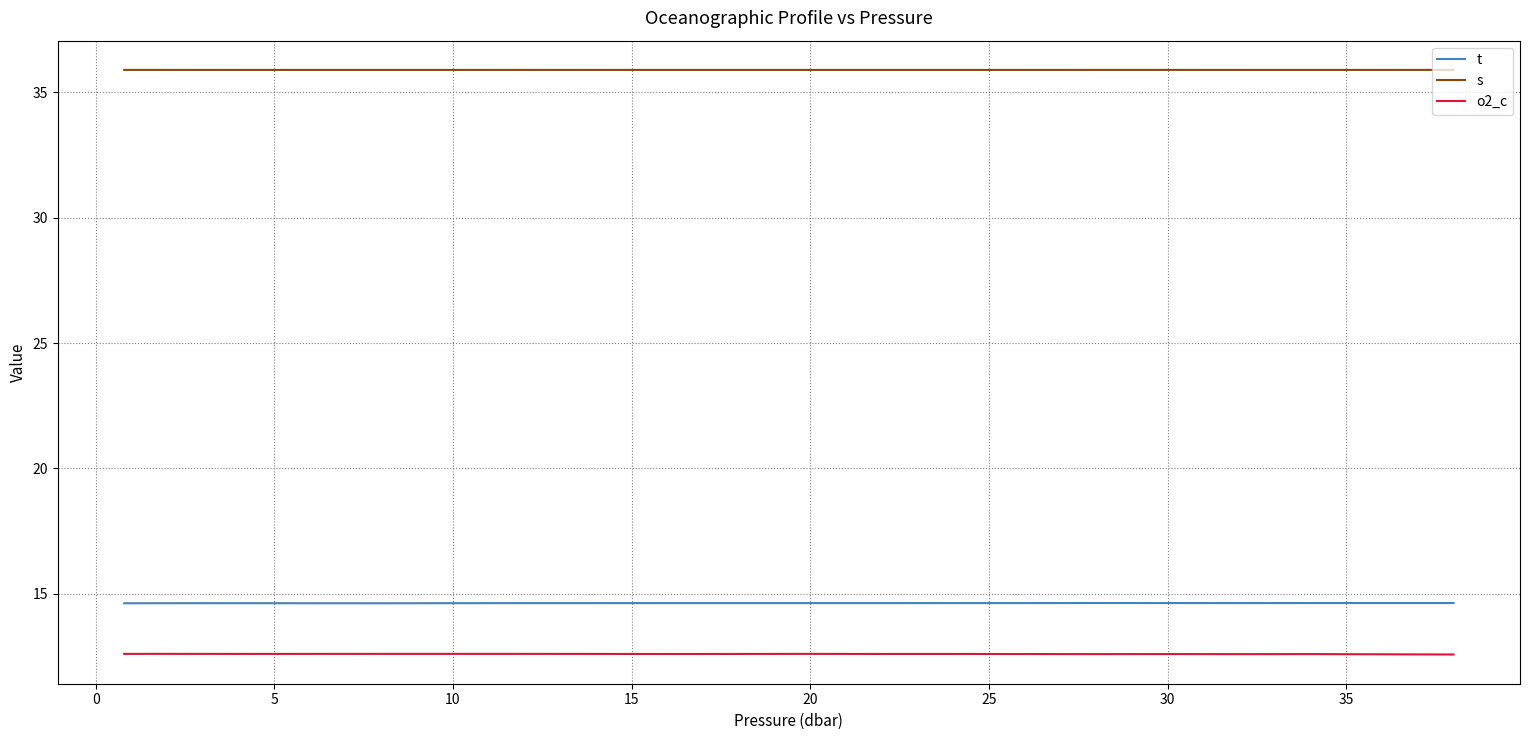

List the series in order of their peak value, lowest first.

o2_c, t, s